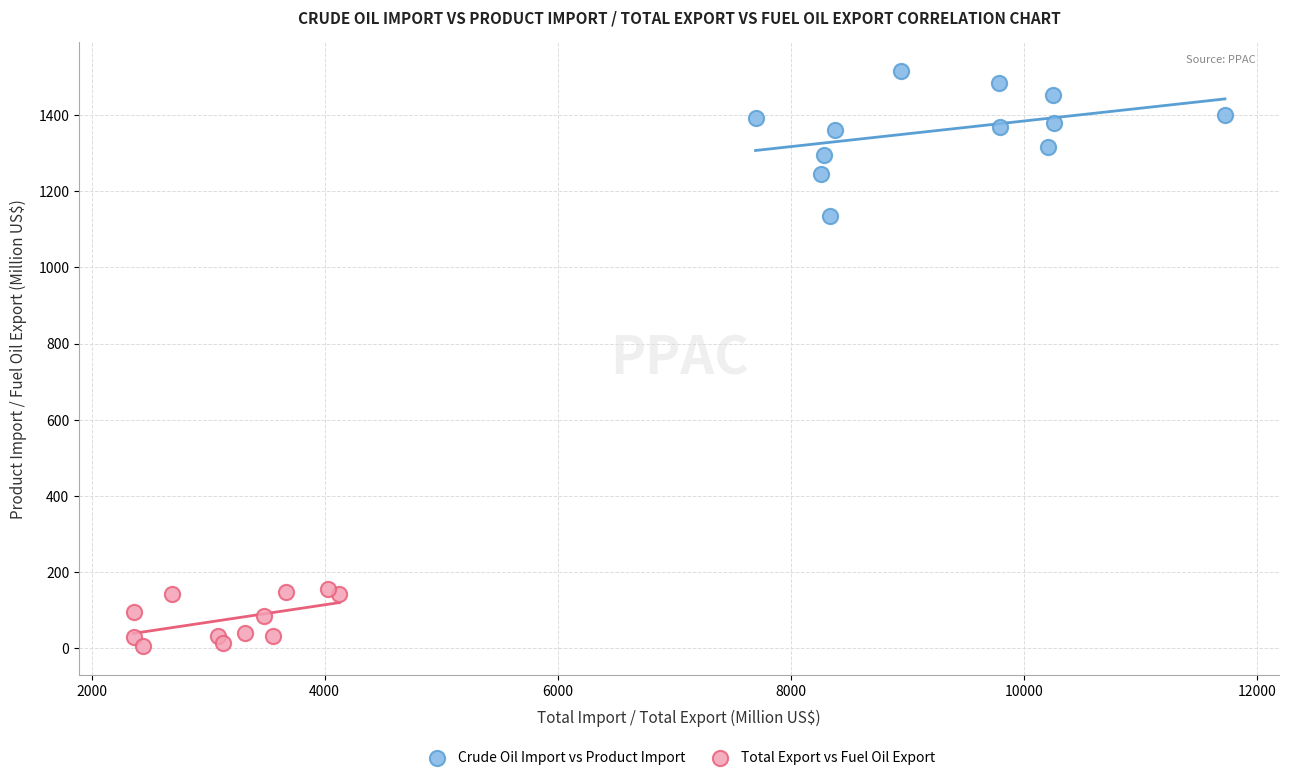

Which series contains the lowest Y value?

Total Export vs Fuel Oil Export